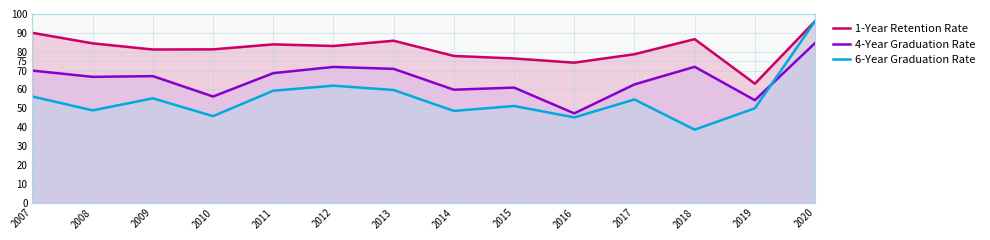

What is the value of the 6-Year Graduation Rate point at the 11th from the left?

54.7